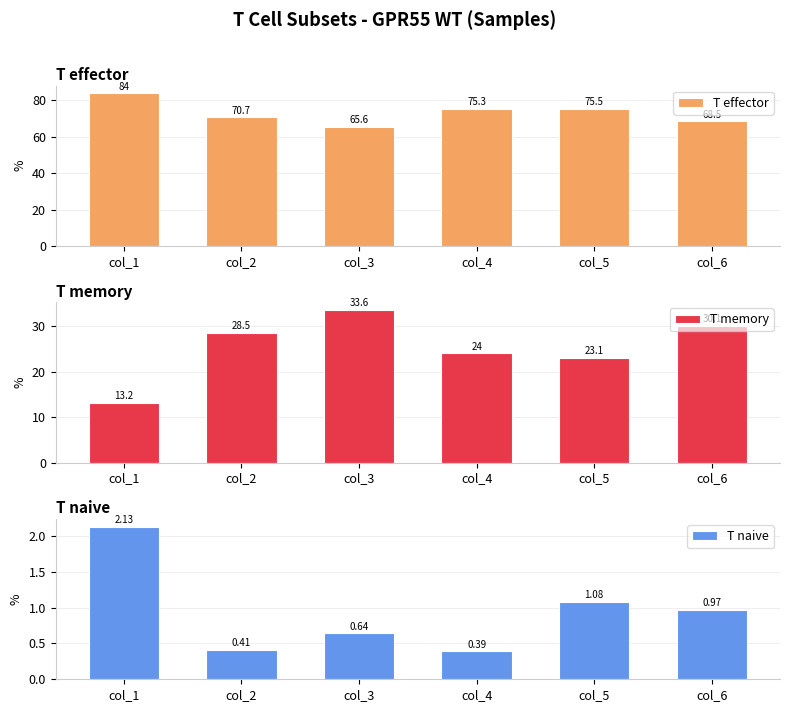

Which category has the lowest value across all series?

col_4